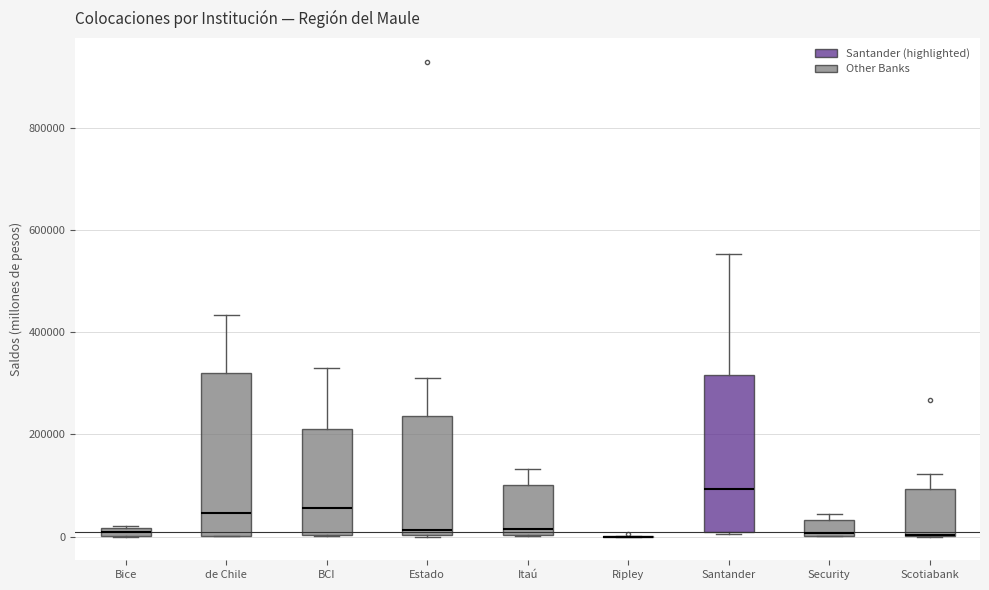

Where does the median line of the box for Estado sit on the y-axis? The values are not printed on the chart, so give them approximately, as read against the axis.

20000